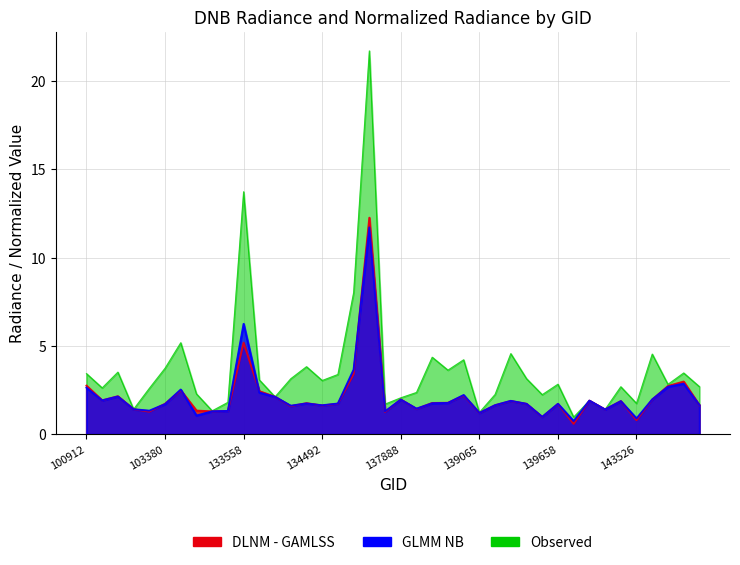

Which series has the widest spread of values?

dnbrad